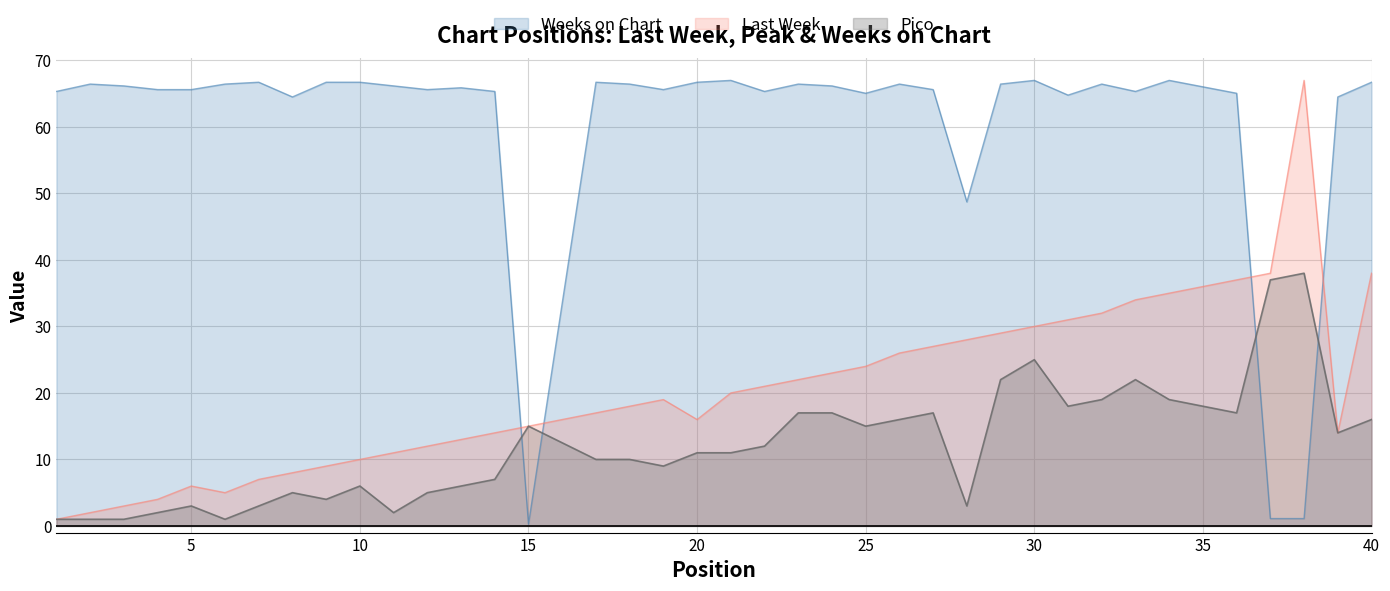

True or false: Last Week and Pico cross at least once.

False